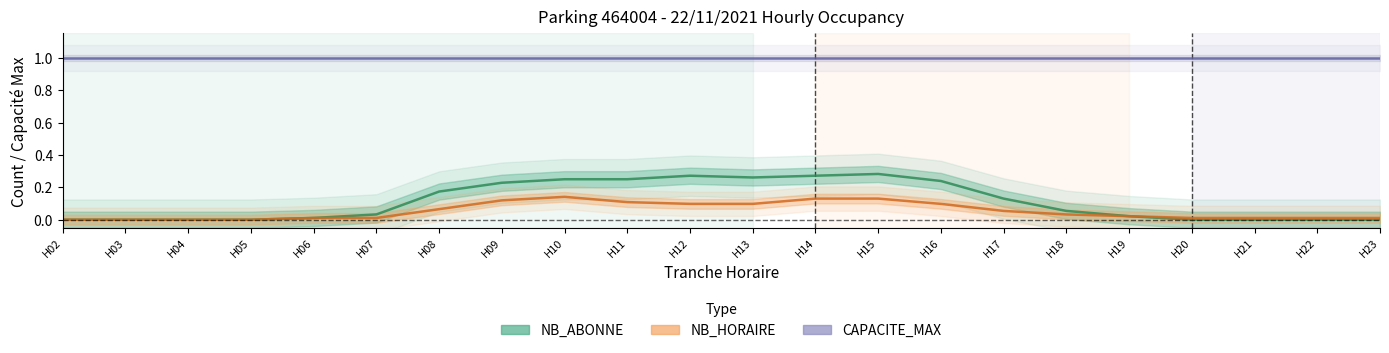

What is the average value of the NB_ABONNE series?

0.1